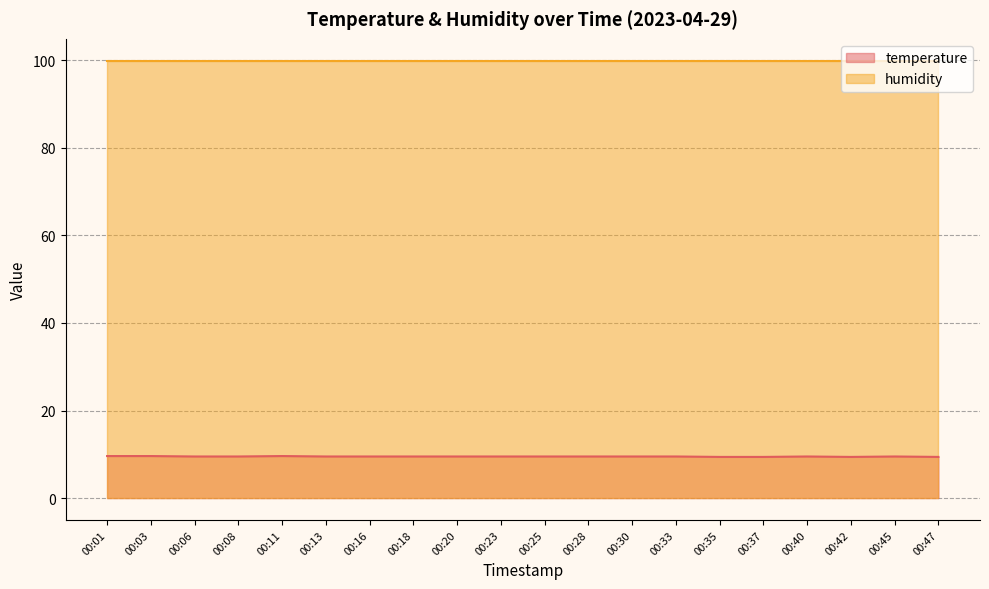

What is the change in value from 00:03 to 00:13?

-0.1